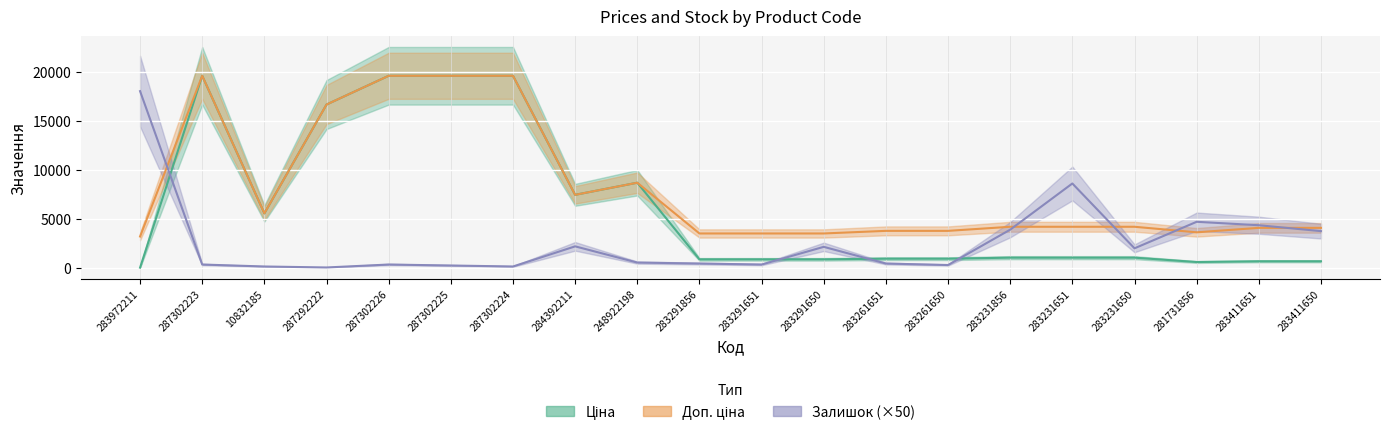

True or false: Залишок has more than 0 points higher than both neighbors.

True